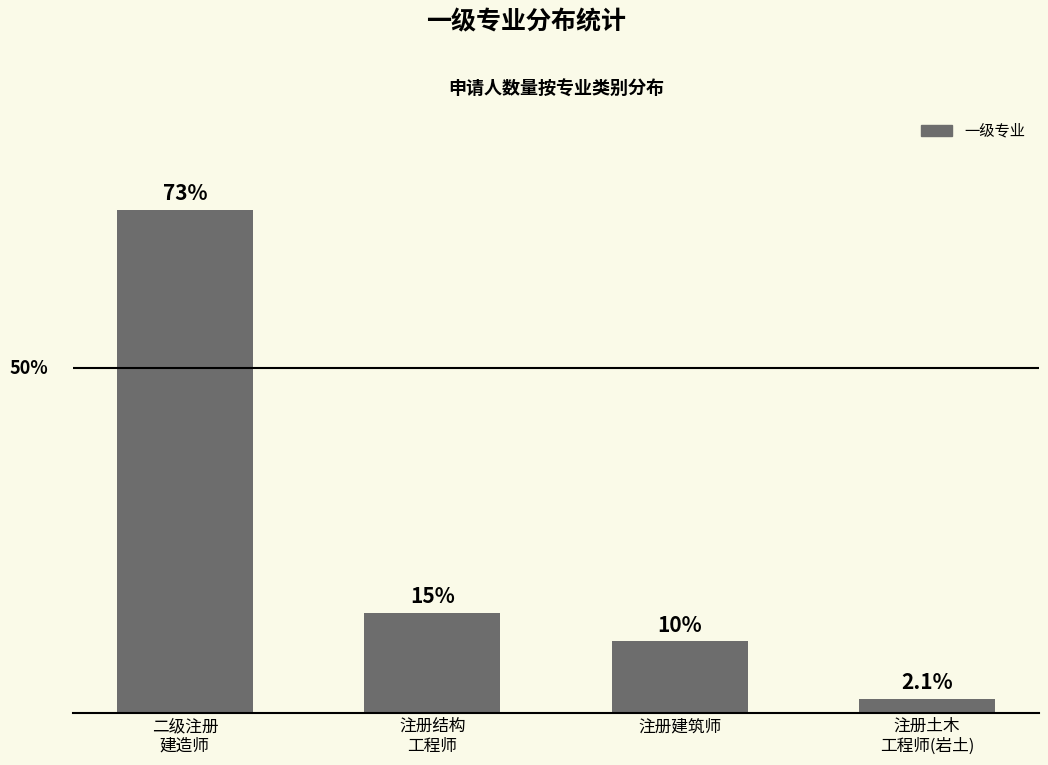

Are the bars horizontal?

No